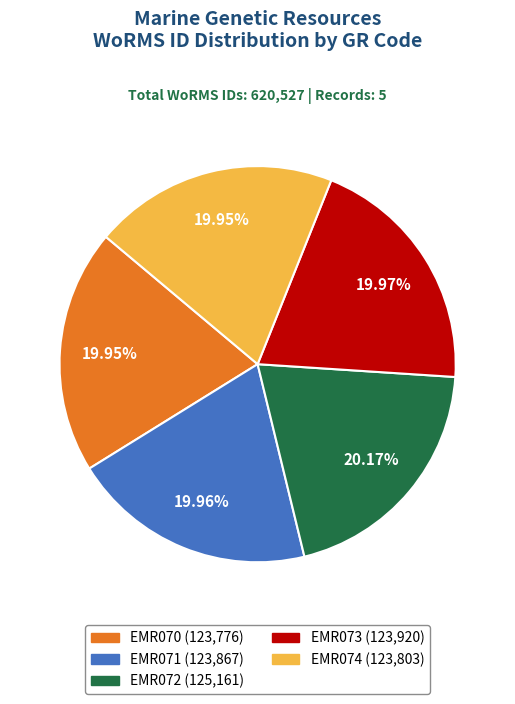

The EMR074 slice represents 14% of the pie. True or false?

False